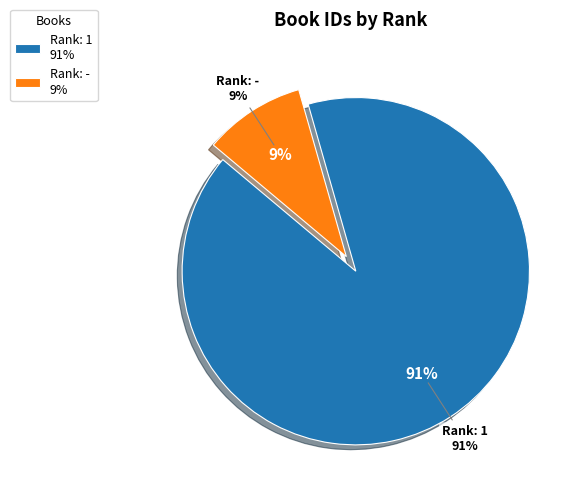

The 1 (rank: 1) slice represents 82% of the pie. True or false?

False